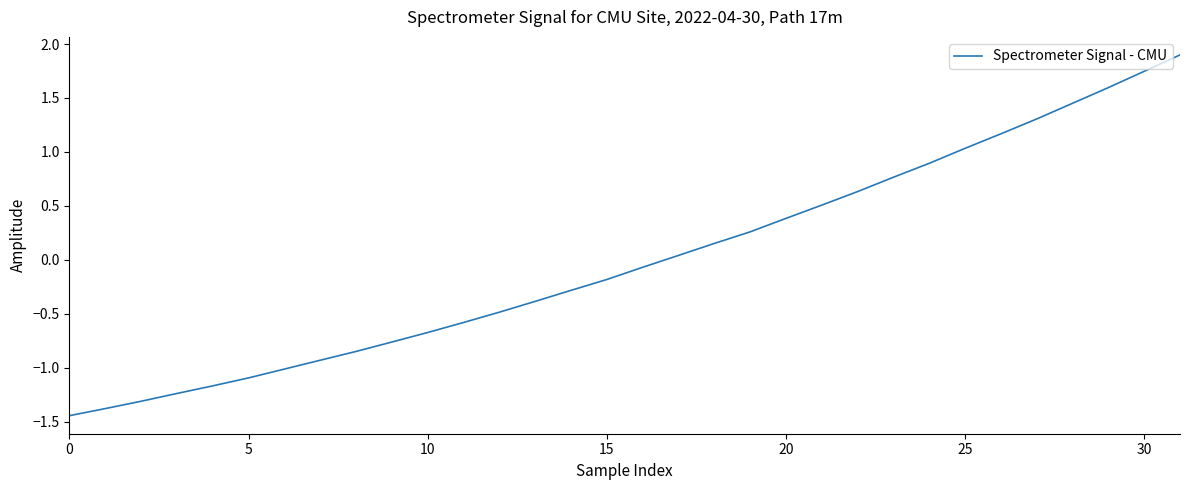

What is the difference between the maximum and minimum values?

3.3